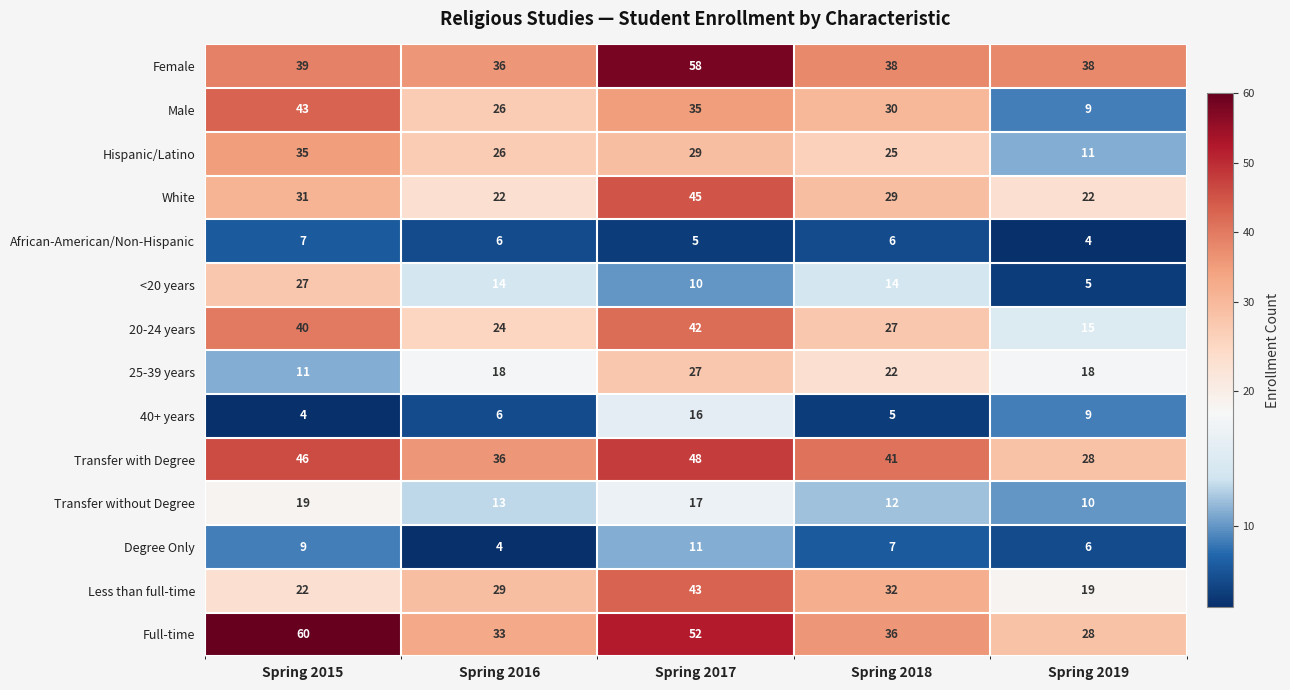

Is it true that 25-39 years equals 22 at Spring 2018?

True